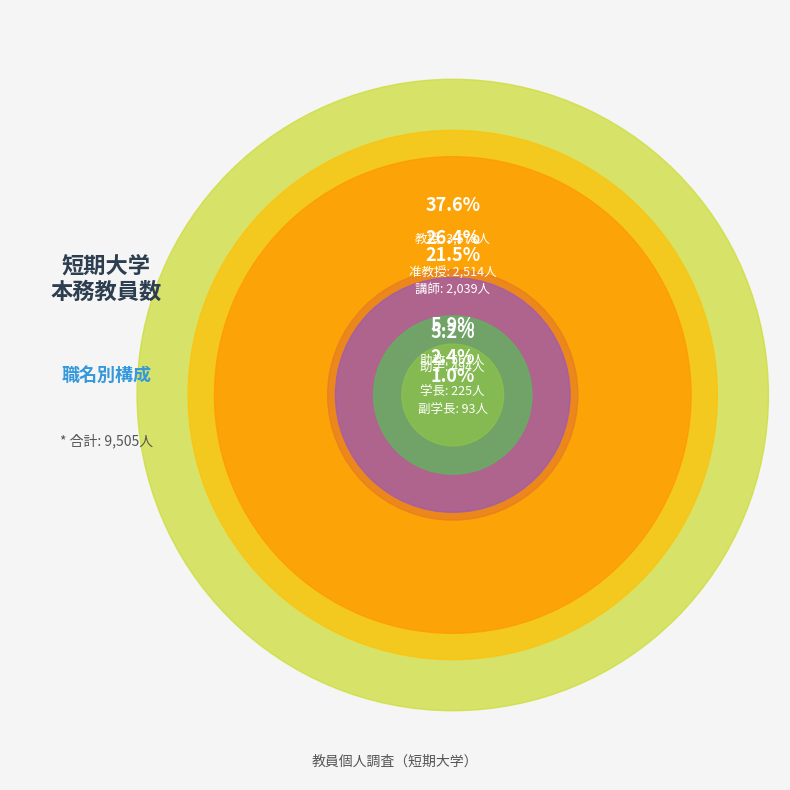

Do 副学長 and 准教授 together represent more than half of the pie?

No